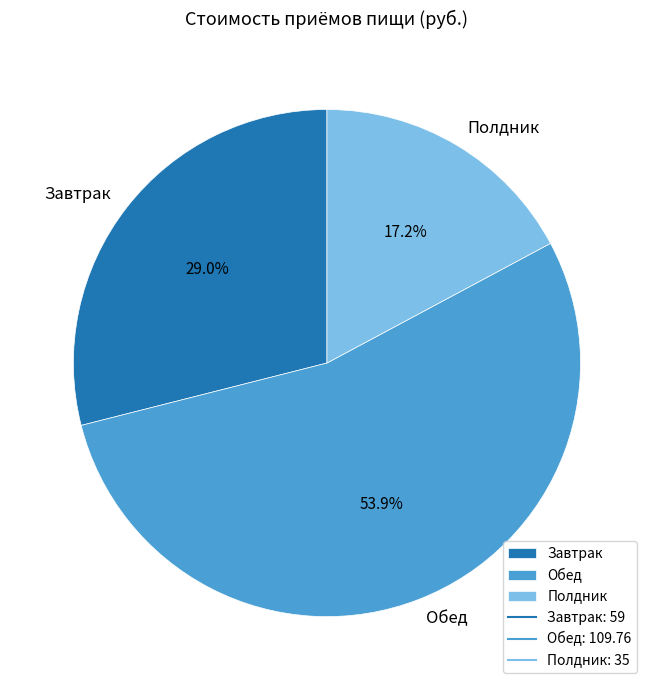

What is the ratio of the value at Полдник to the value at Обед?

0.3